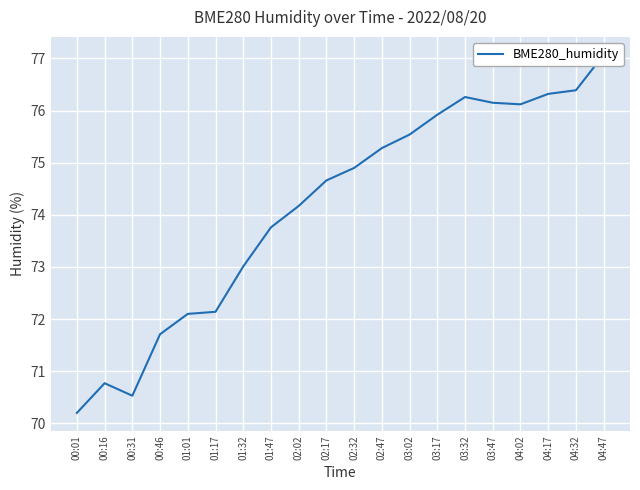

Is it true that the value at 02:32 is 74.9?

True